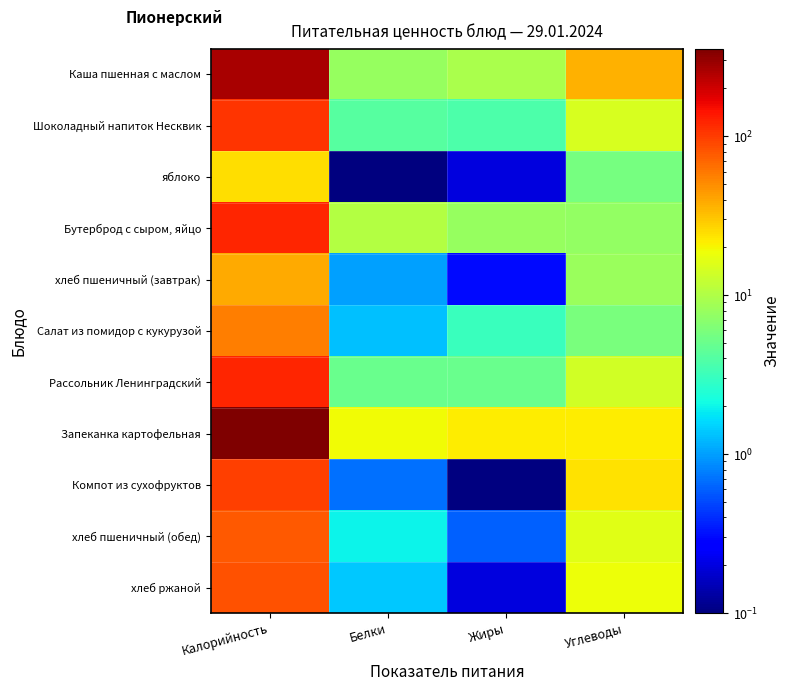

Which series has the largest range (max minus min)?

Запеканка картофельная